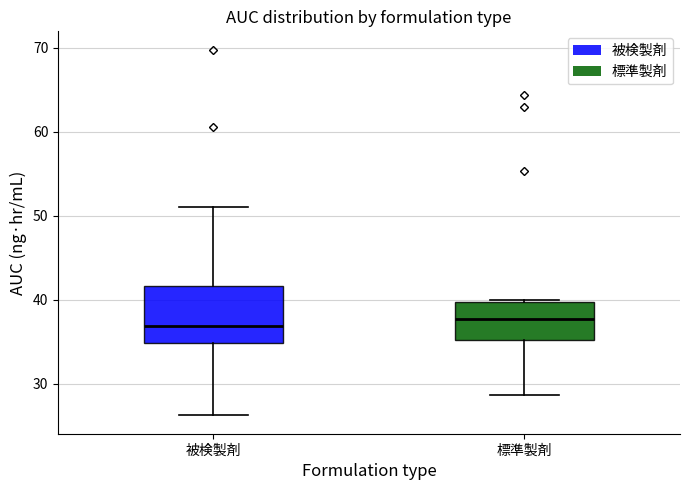

Which box is the tallest, from its lower edge to its upper edge?

被検製剤